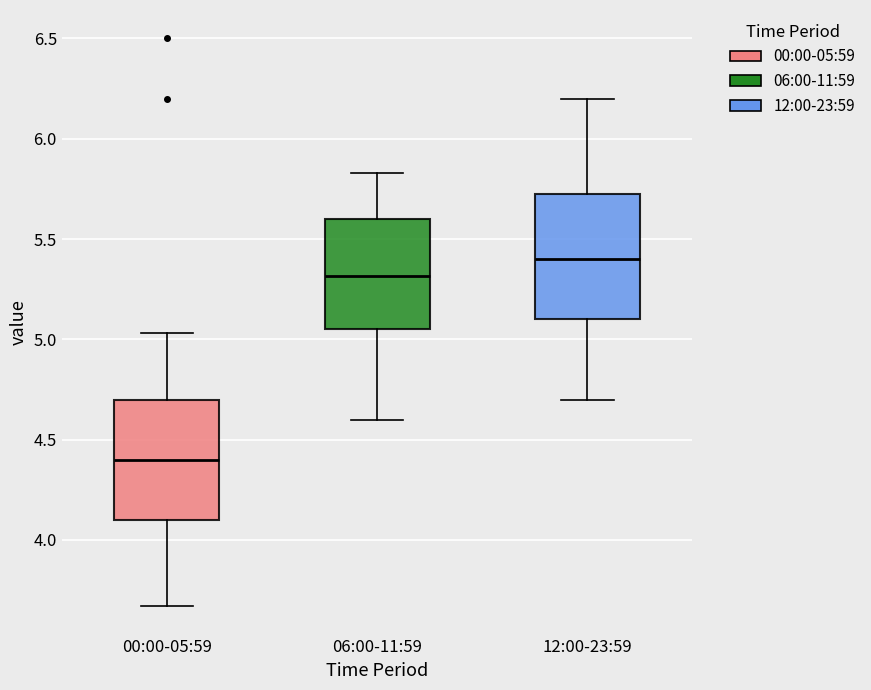

Reading left to right, read every box against the y-axis: the position of its median line, the range the box covers, and the ends of its whiskers. The values are not printed on the chart, so give them approximately, as read against the axis.

00:00-05:59: median 4.40, box 4.10 to 4.70, whiskers 3.65 to 5.05
06:00-11:59: median 5.30, box 5.05 to 5.60, whiskers 4.60 to 5.85
12:00-23:59: median 5.40, box 5.10 to 5.75, whiskers 4.70 to 6.20